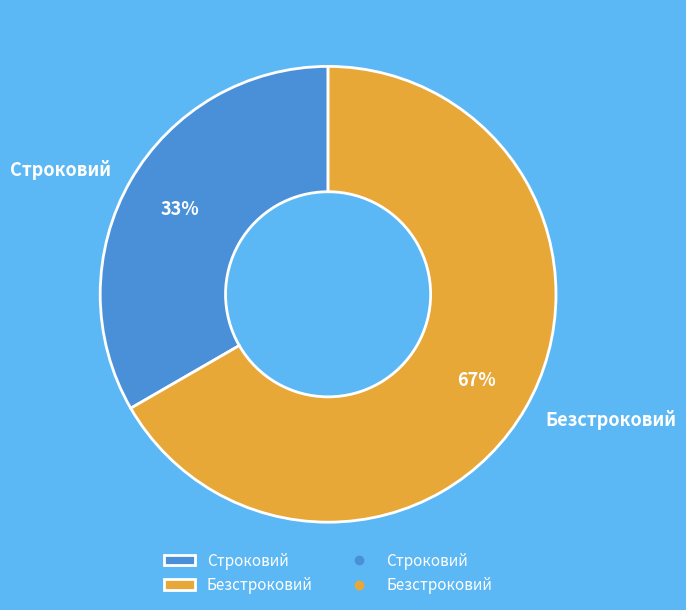

Is there any slice that represents more than half of the pie?

Yes